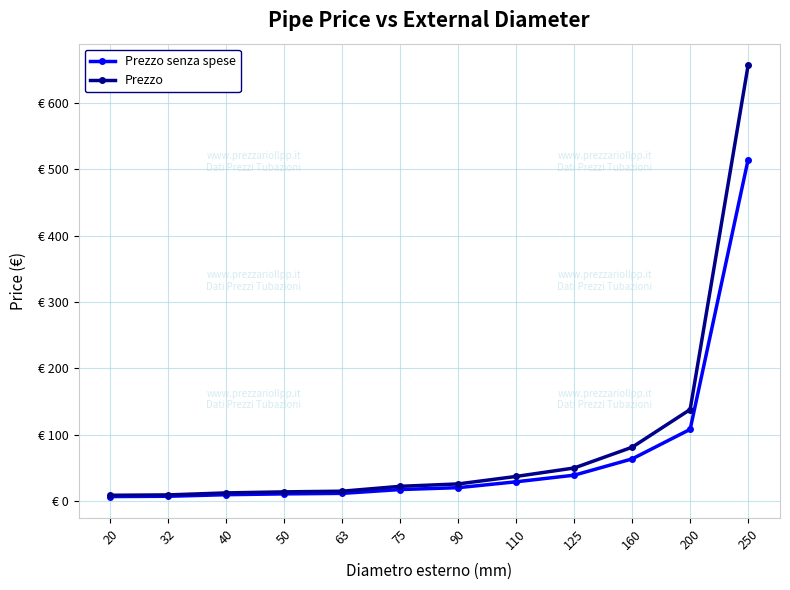

What is the difference between the maximum and minimum values in the Prezzo senza spese series?

507.6